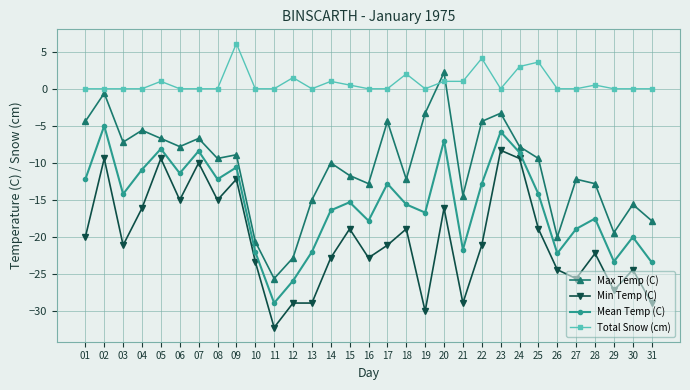

The value of Max Temp (C) at 24 is -5.4. True or false?

False